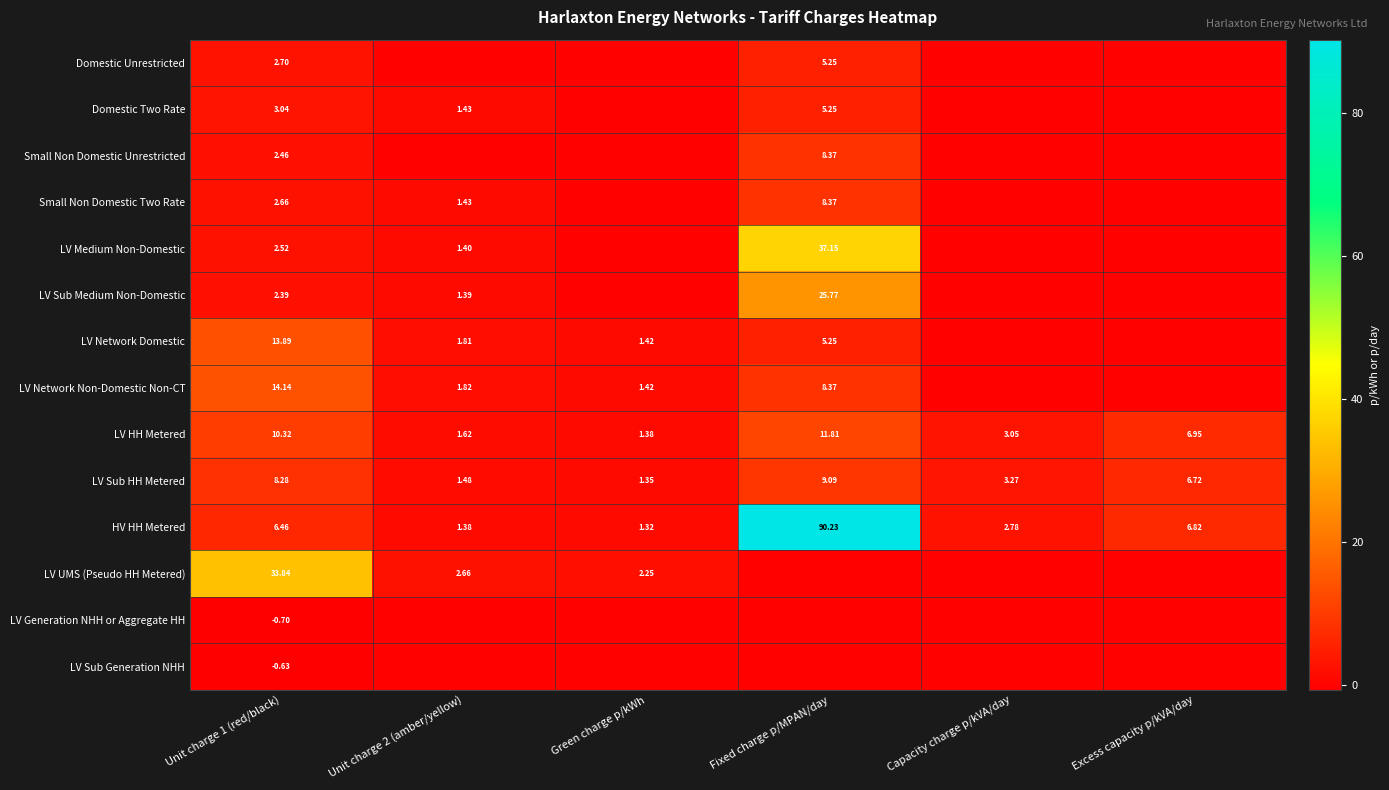

At which label does LV Sub HH Metered reach its minimum?

Green charge p/kWh